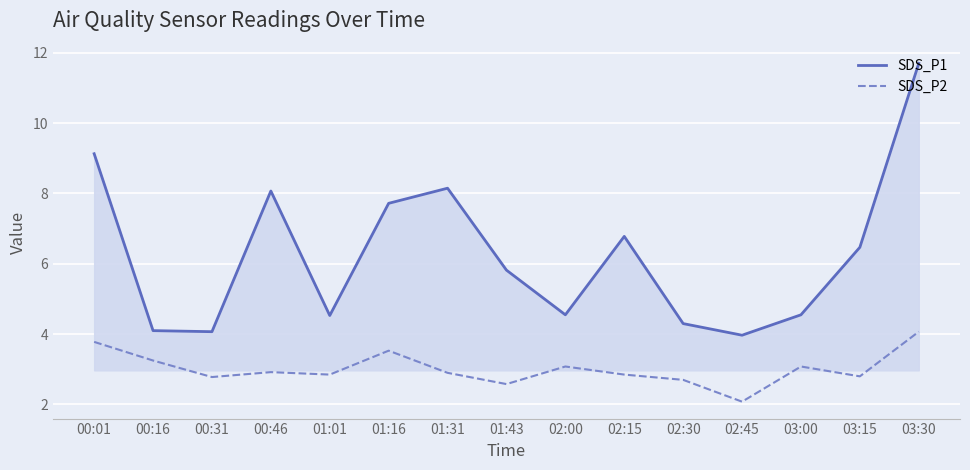

Rank the series at 00:46 from lowest to highest value.

SDS_P2, SDS_P1